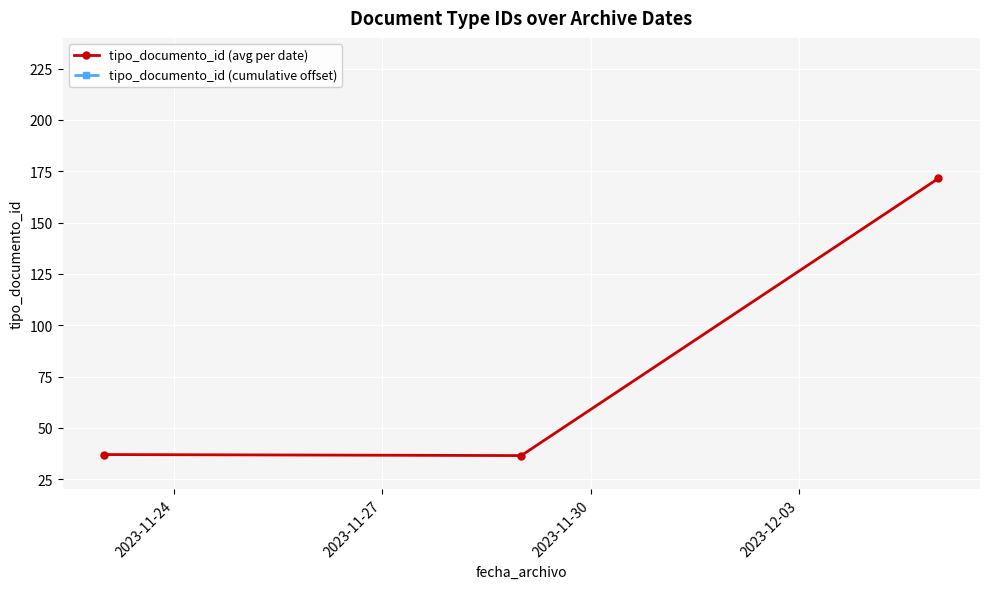

What is the value of the tipo_documento_id (avg per date) point at the 2nd from the left?

36.5